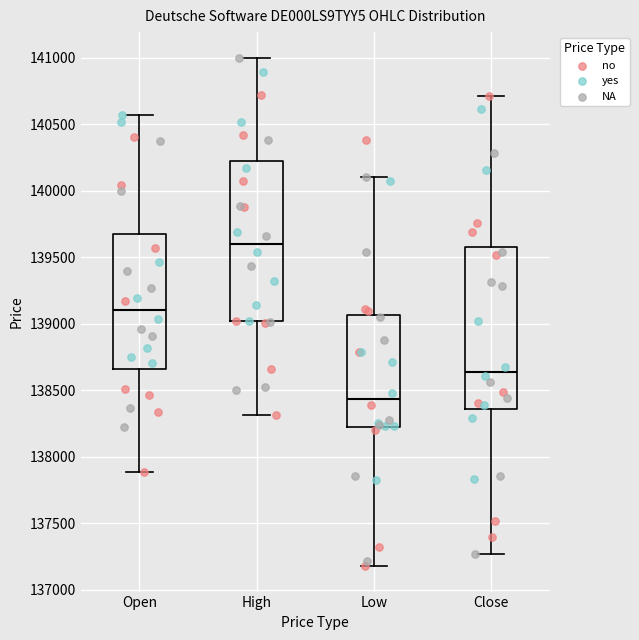

Reading left to right, transcribe this box plot: for each box, give where its median line is, the range the box spans, and where its two whiskers end, as read against the y-axis. The values are not printed on the chart, so give them approximately, as read against the axis.

Open: median 139100, box 138650 to 139700, whiskers 137900 to 140550
High: median 139600, box 139000 to 140200, whiskers 138300 to 141000
Low: median 138450, box 138200 to 139050, whiskers 137200 to 140100
Close: median 138650, box 138350 to 139550, whiskers 137250 to 140700